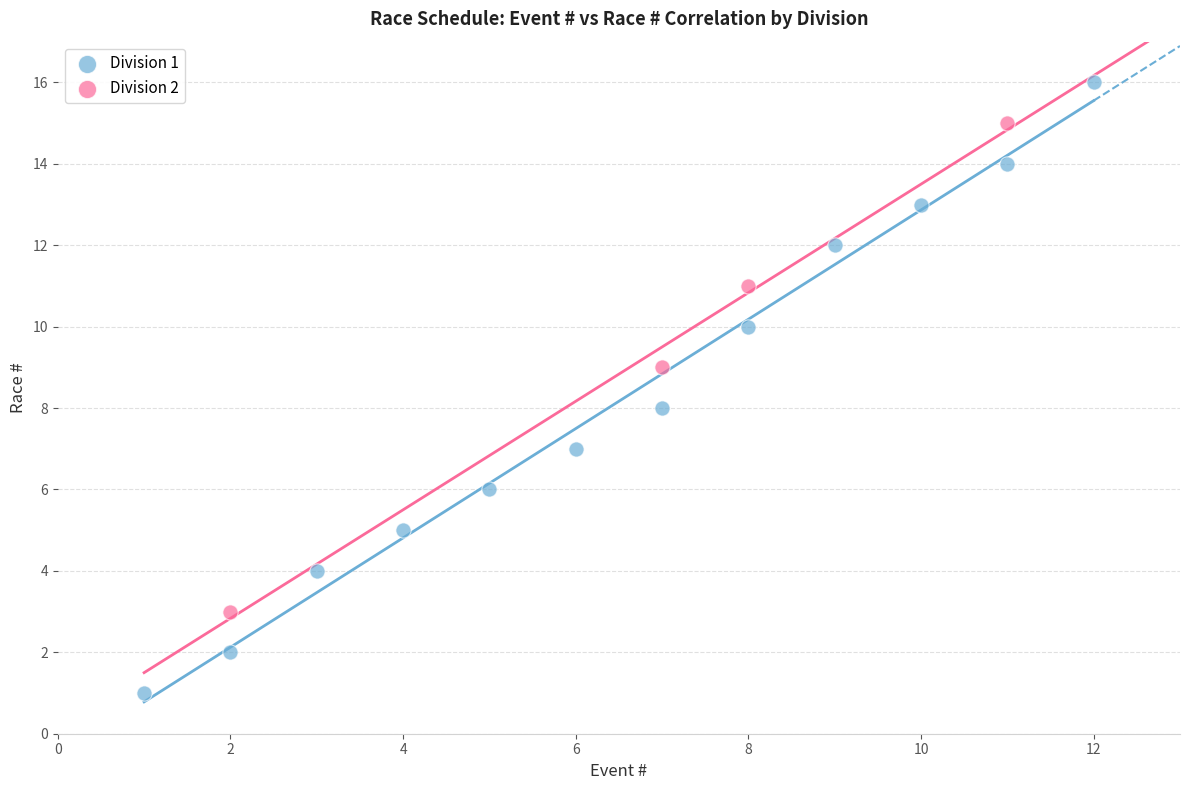

Which series contains the highest Y value?

Division 1